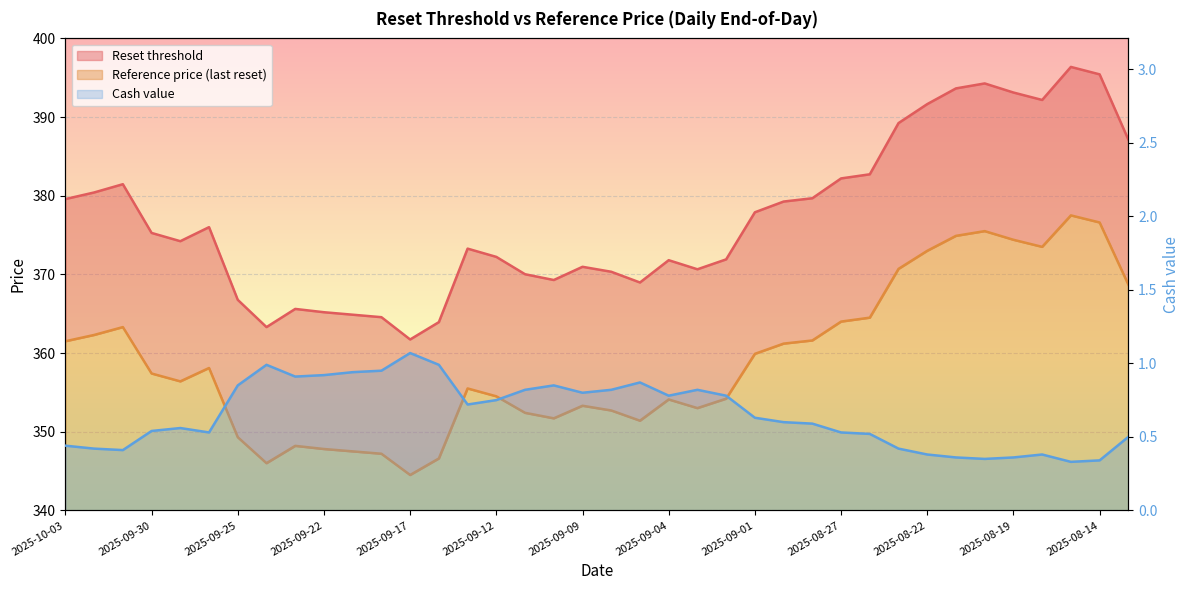

Does the chart display data point markers on the line(s)?

No